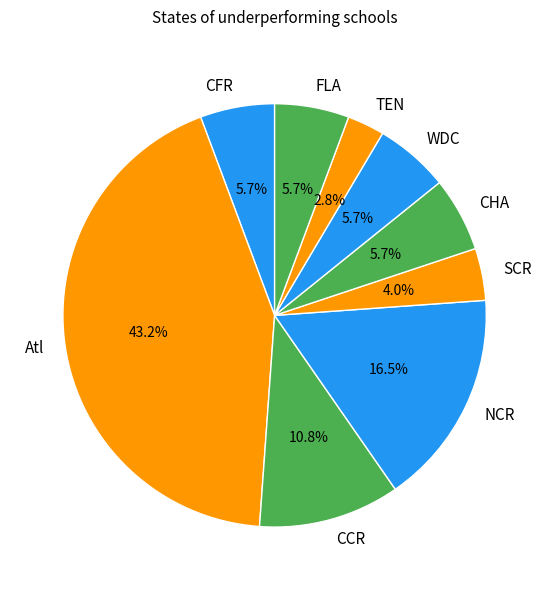

What portion of the pie excludes CCR?

89.2%